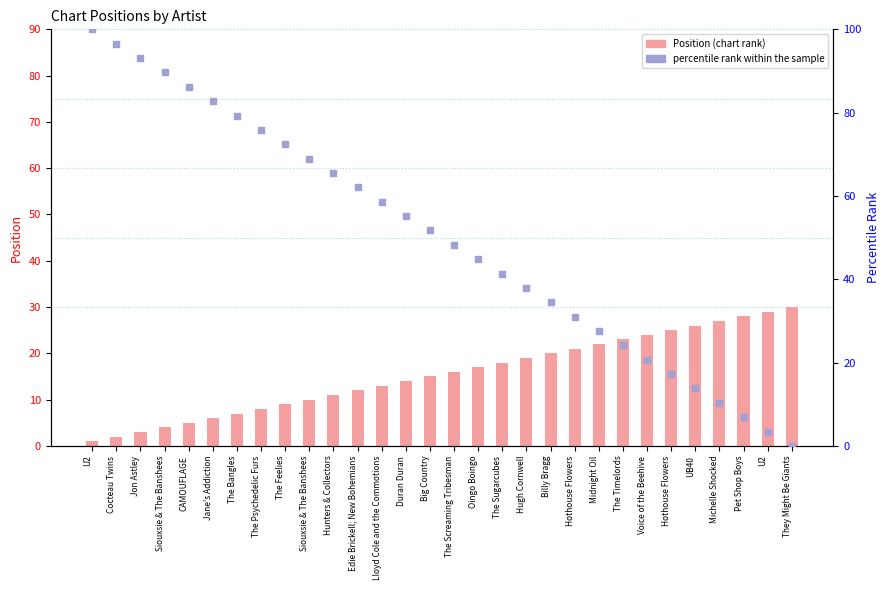

Which series has the largest total across all categories?

percentile rank within the sample